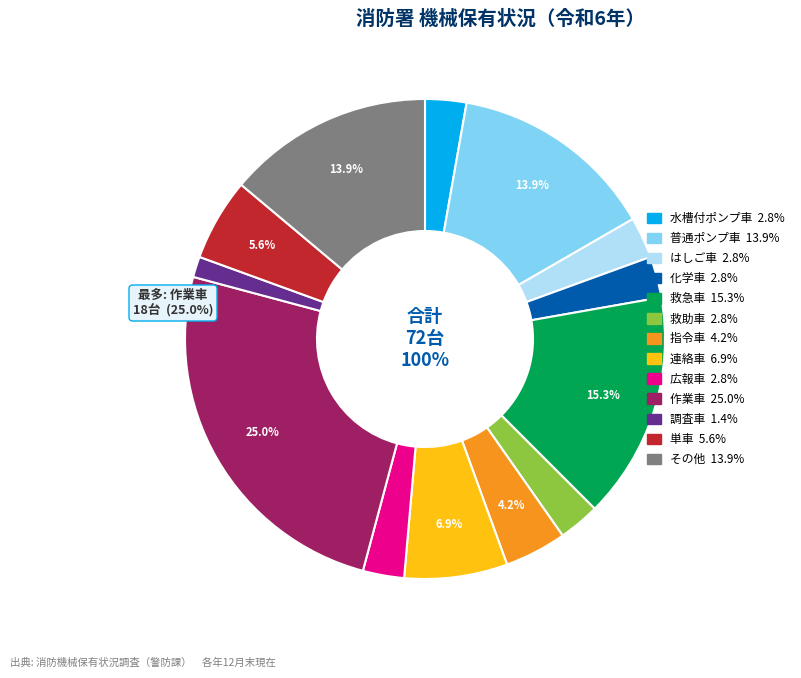

Count the number of slices in the pie.

13